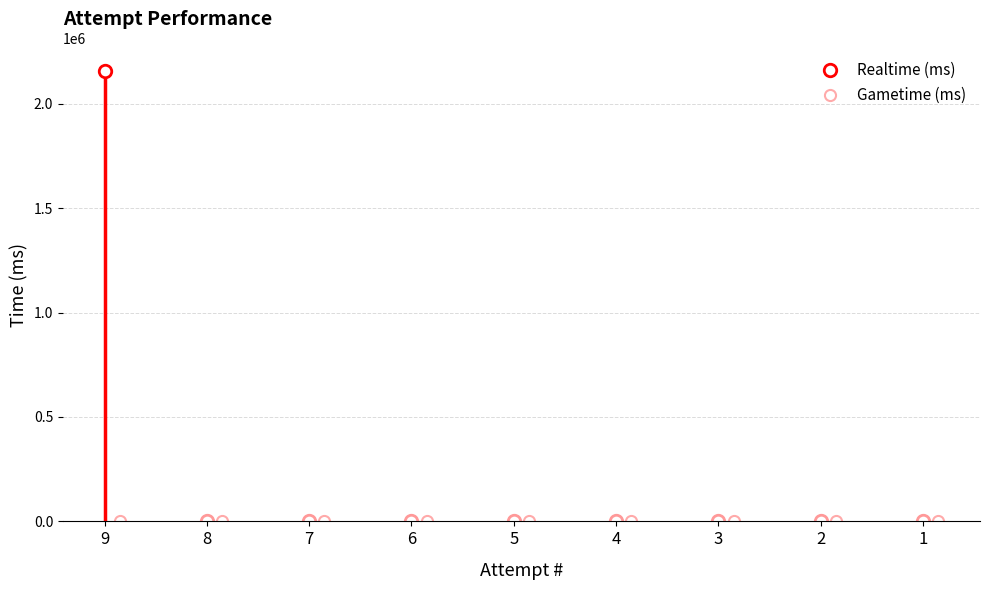

Which has a higher value, 3 or 4?

3